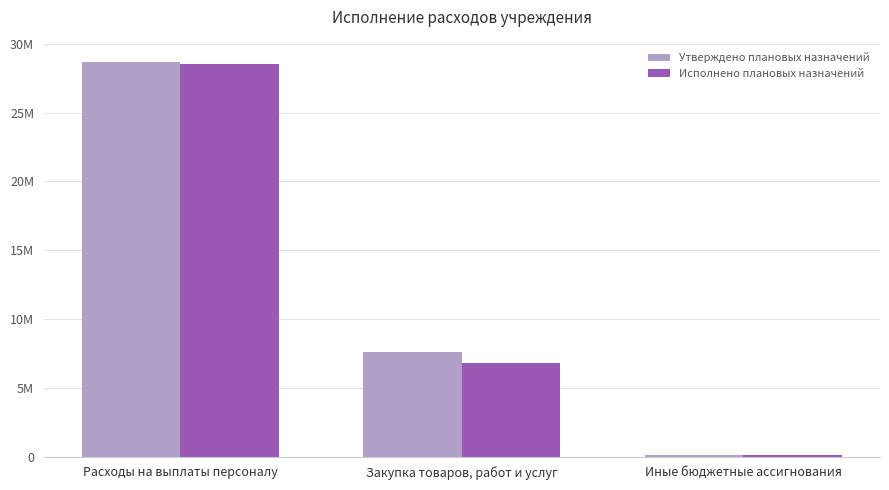

At which category is the sum across all series the highest?

Расходы на выплаты персоналу